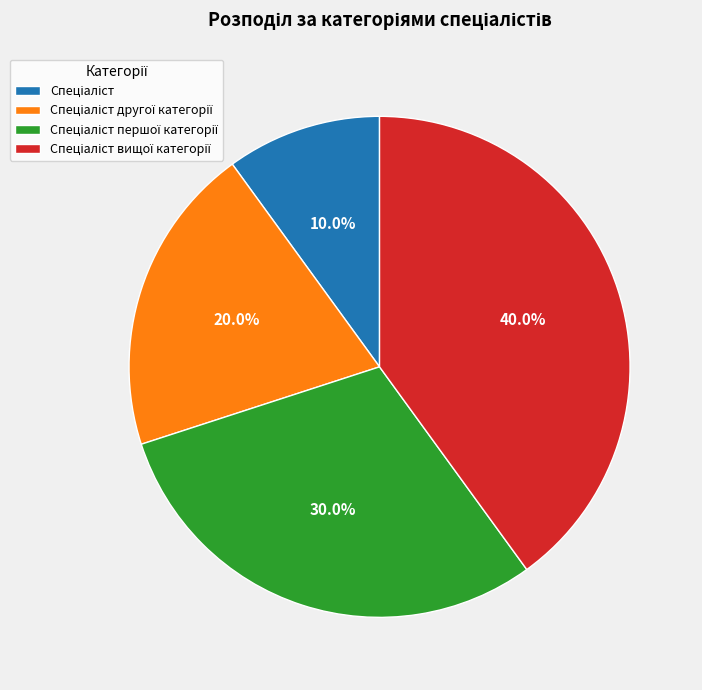

Is there a majority slice in this chart?

No